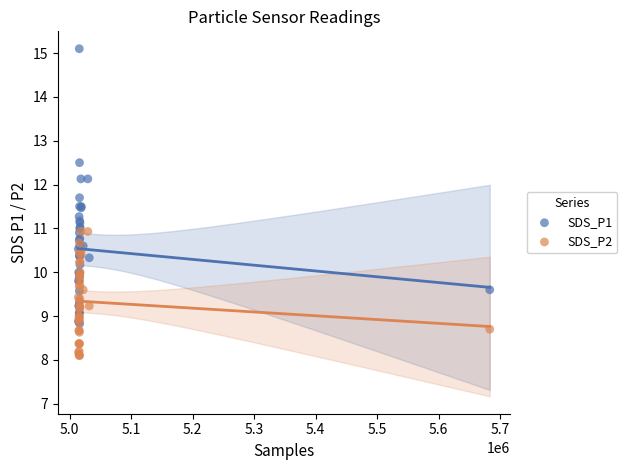

What are all the series names shown in the legend?

SDS_P1, SDS_P2